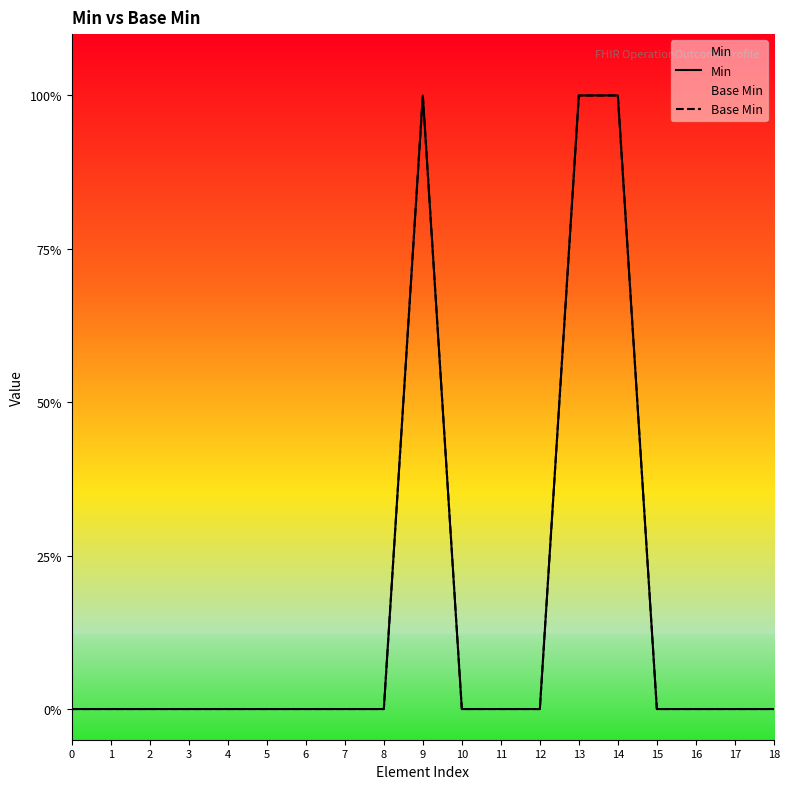

How many values in Base Min are above zero?

3